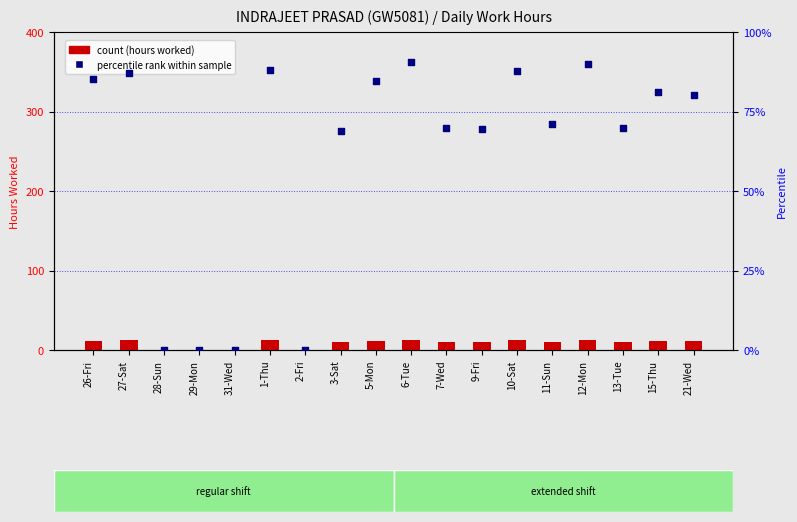

Which series reaches the minimum Y coordinate?

count (hours worked)